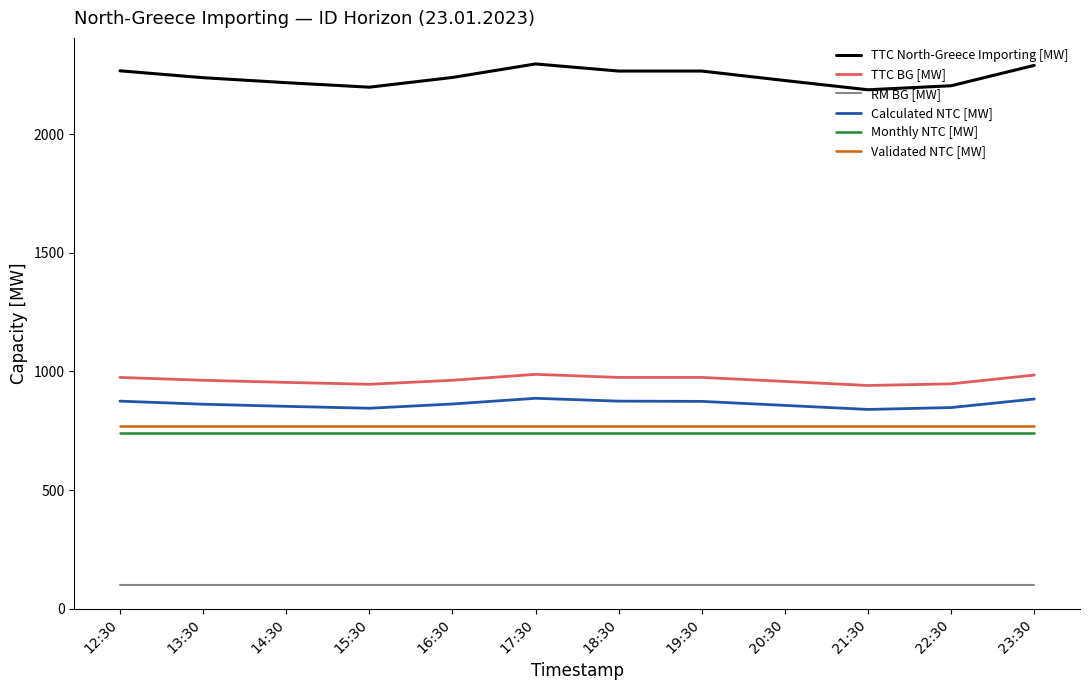

Which series has the widest spread of values?

TTC North-Greece Importing [MW]